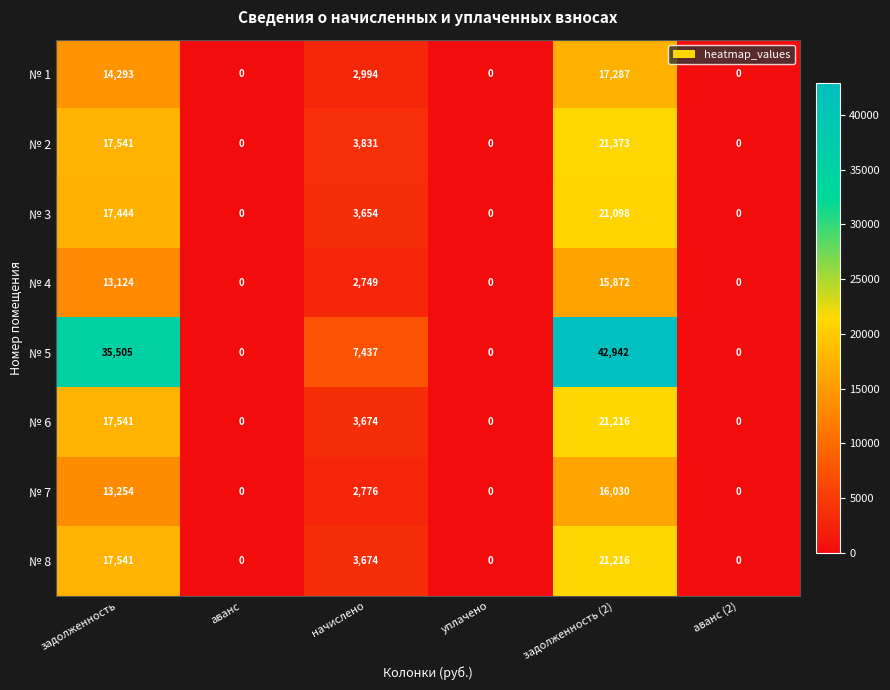

How many series are shown in this chart?

8